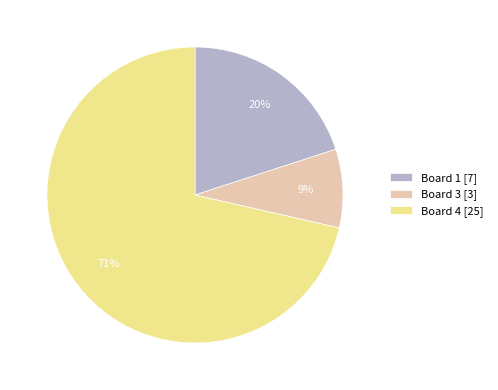

Which category has the biggest portion of the pie?

Board 4 [25]